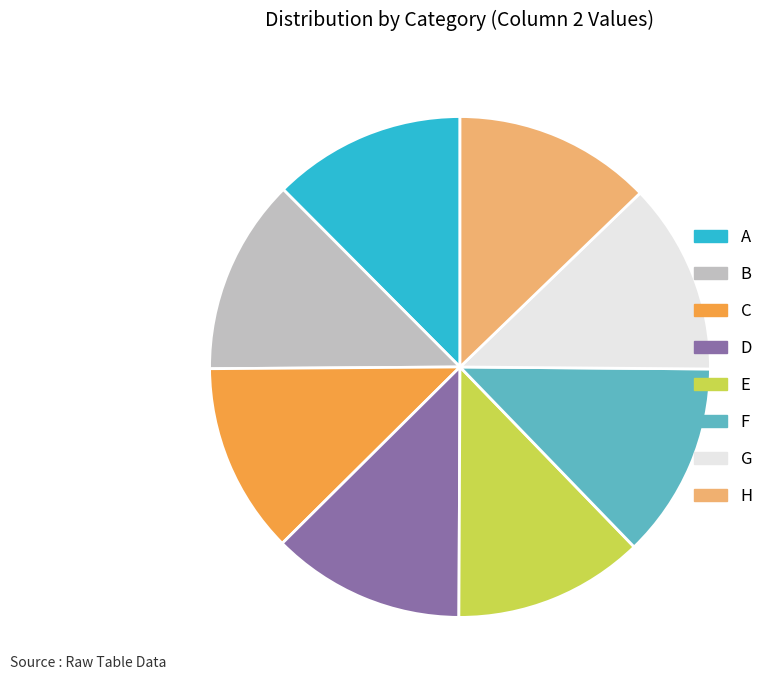

Do H and C together represent more than half of the pie?

No